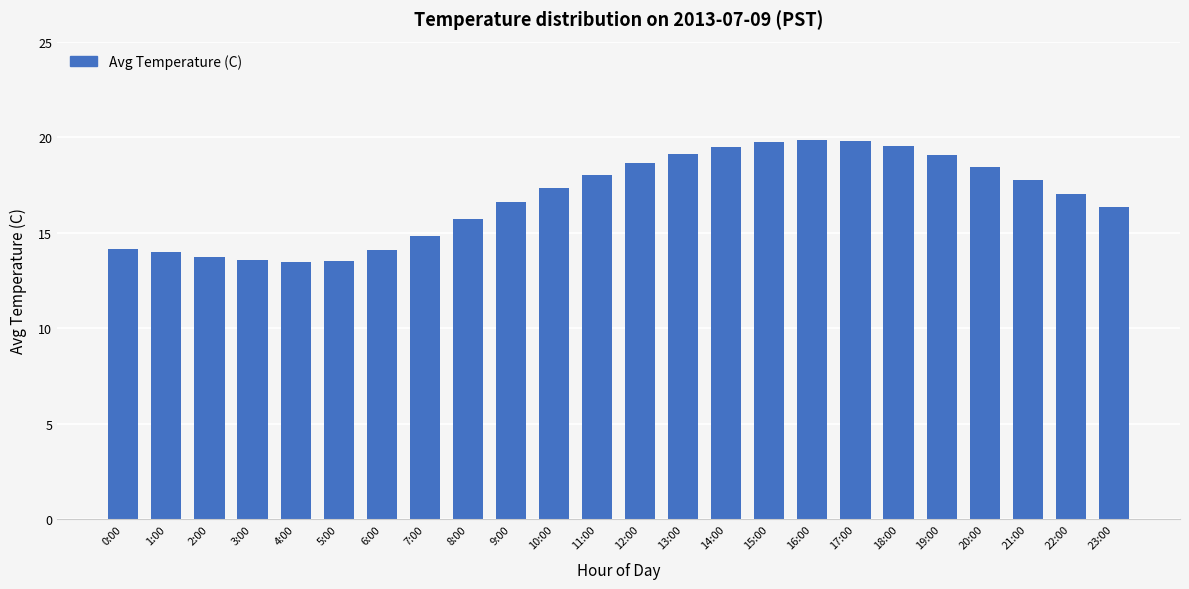

What is the change in value from 16:00 to 22:00?

-2.8